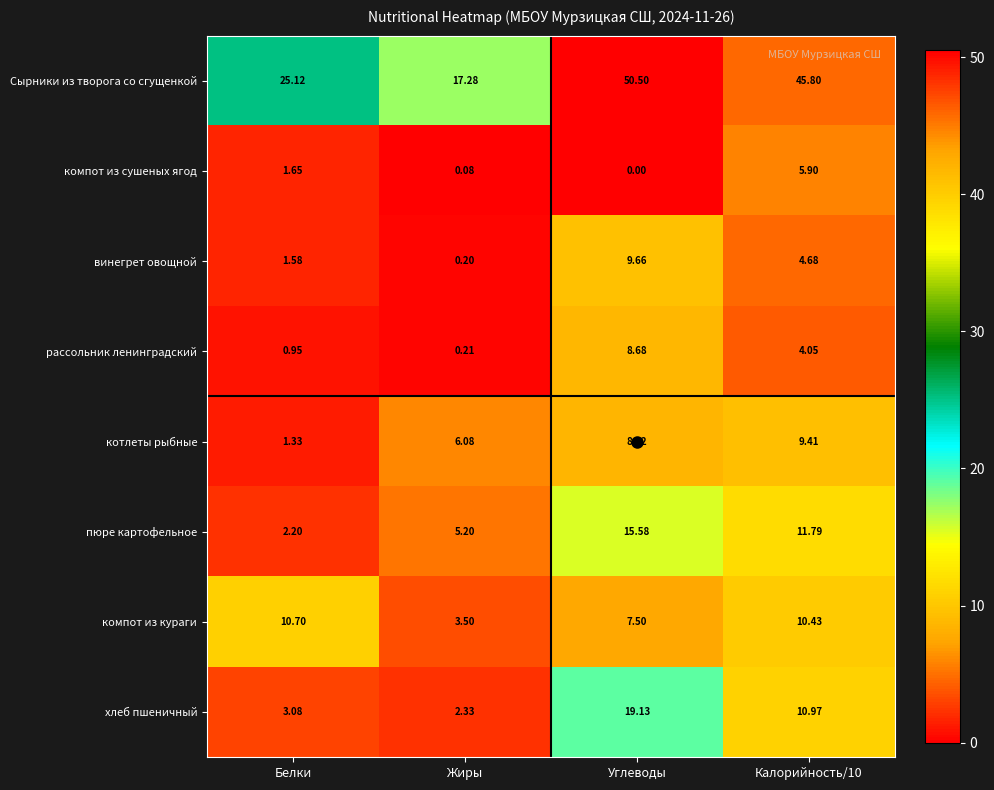

Which category has the highest value in the компот из кураги series?

Белки